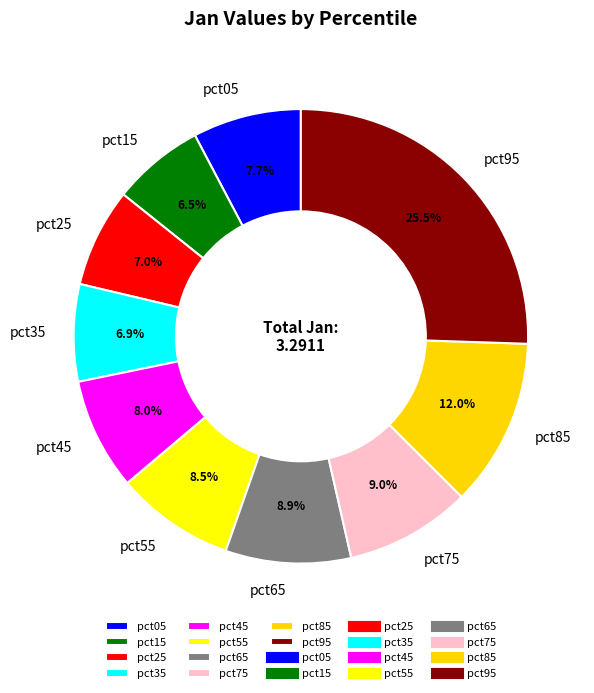

What is the largest slice in the pie chart?

pct95